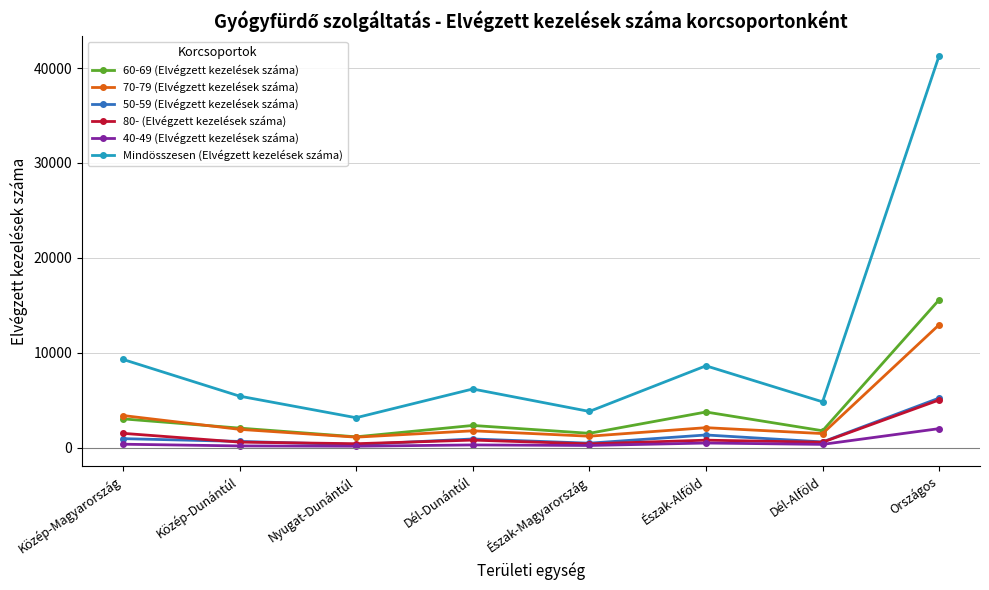

At which label does 50-59 (Elvégzett kezelések száma) first exceed 909?

Közép-Magyarország